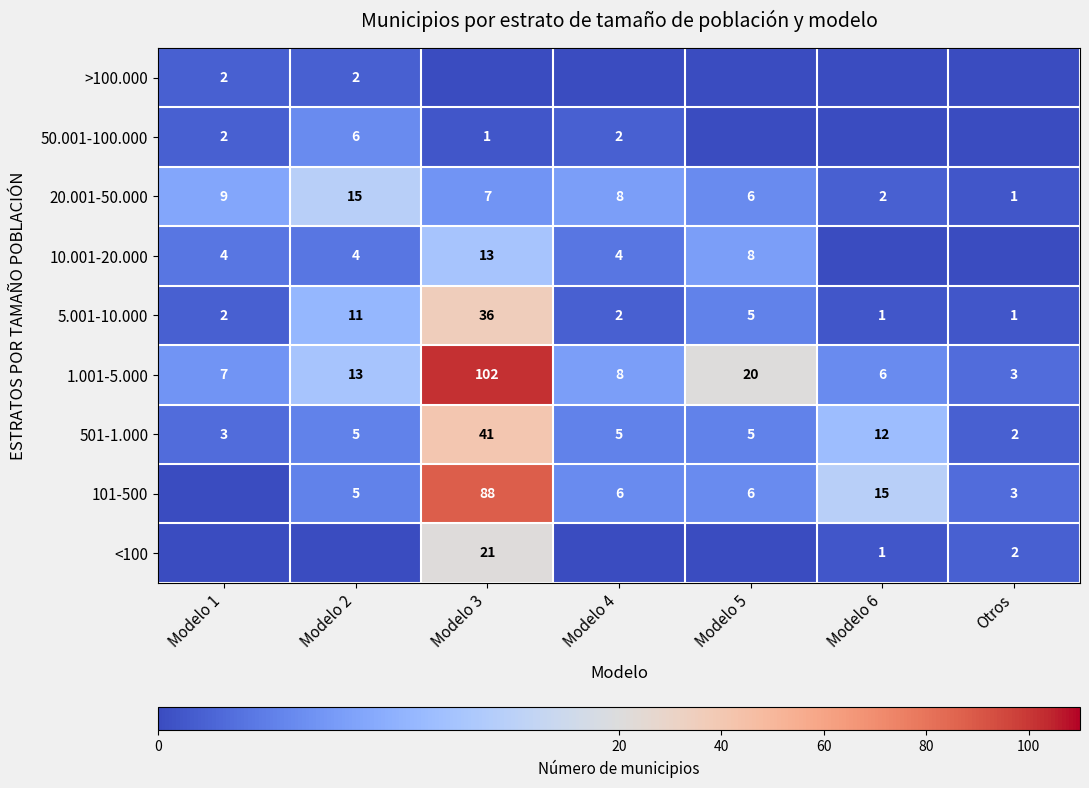

How many series are shown in this chart?

9